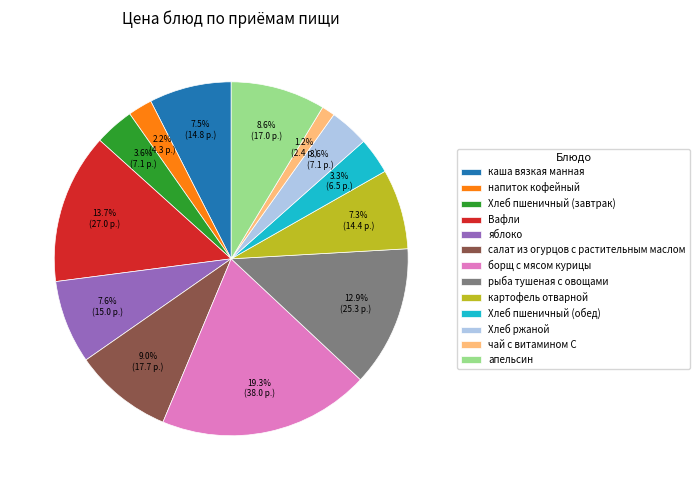

What portion of the pie excludes рыба тушеная с овощами?

87.1%